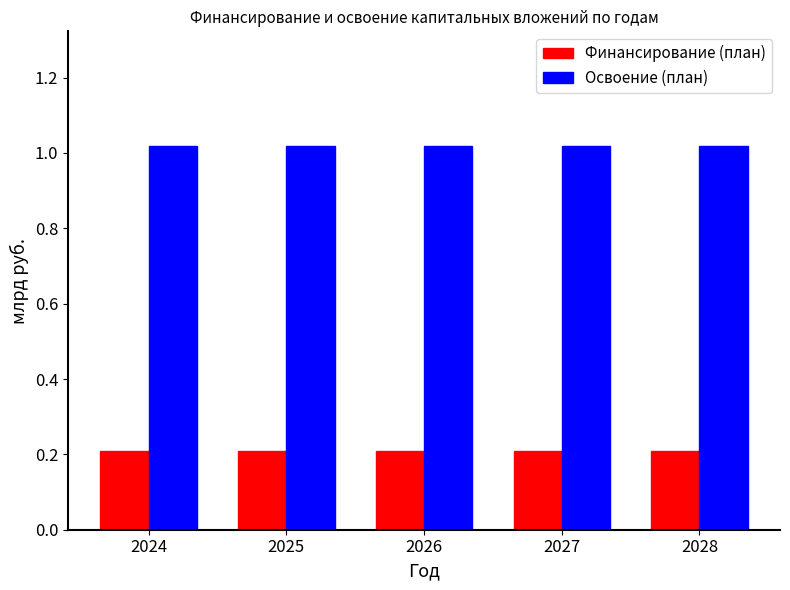

Which series has the largest total across all categories?

Освоение (план)